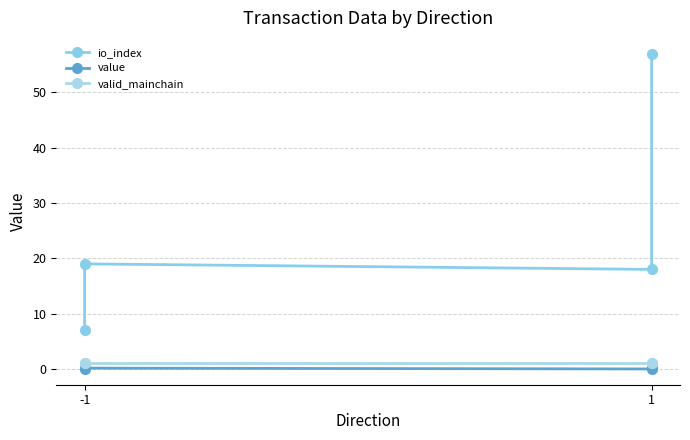

Is it true that value equals 0.0 at 1?

False